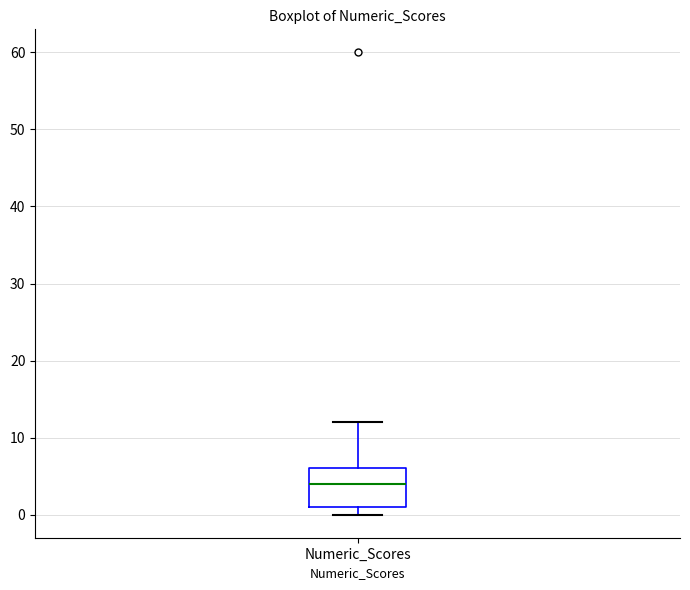

Read this box plot against the y-axis: the position of the median line, the range covered by the box, and the ends of both whiskers. The values are not printed on the chart, so give them approximately, as read against the axis.

median 4, box 1 to 6, whiskers 0 to 12